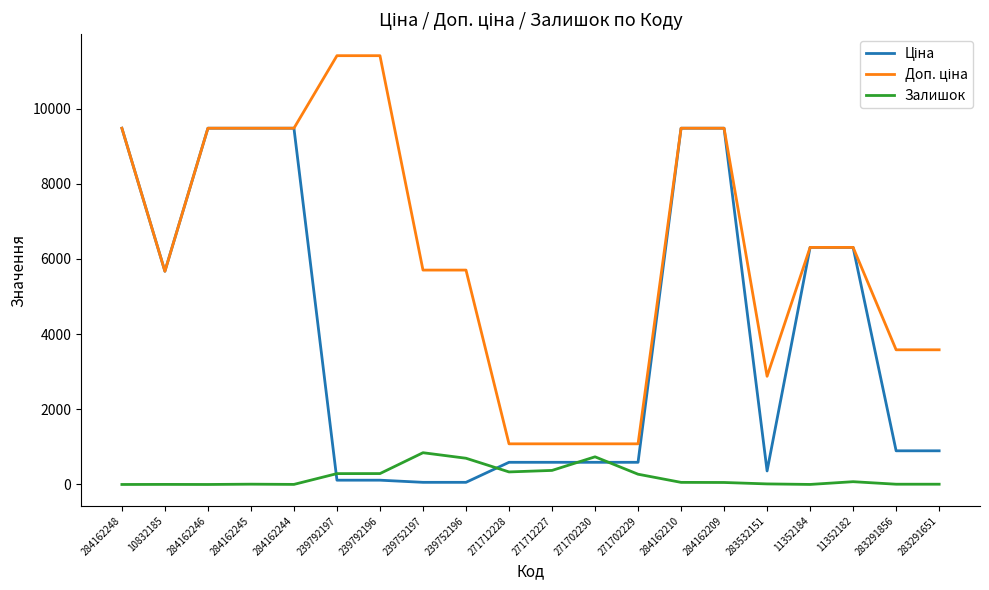

What is the difference between the highest and lowest values at 284162210?

9424.1